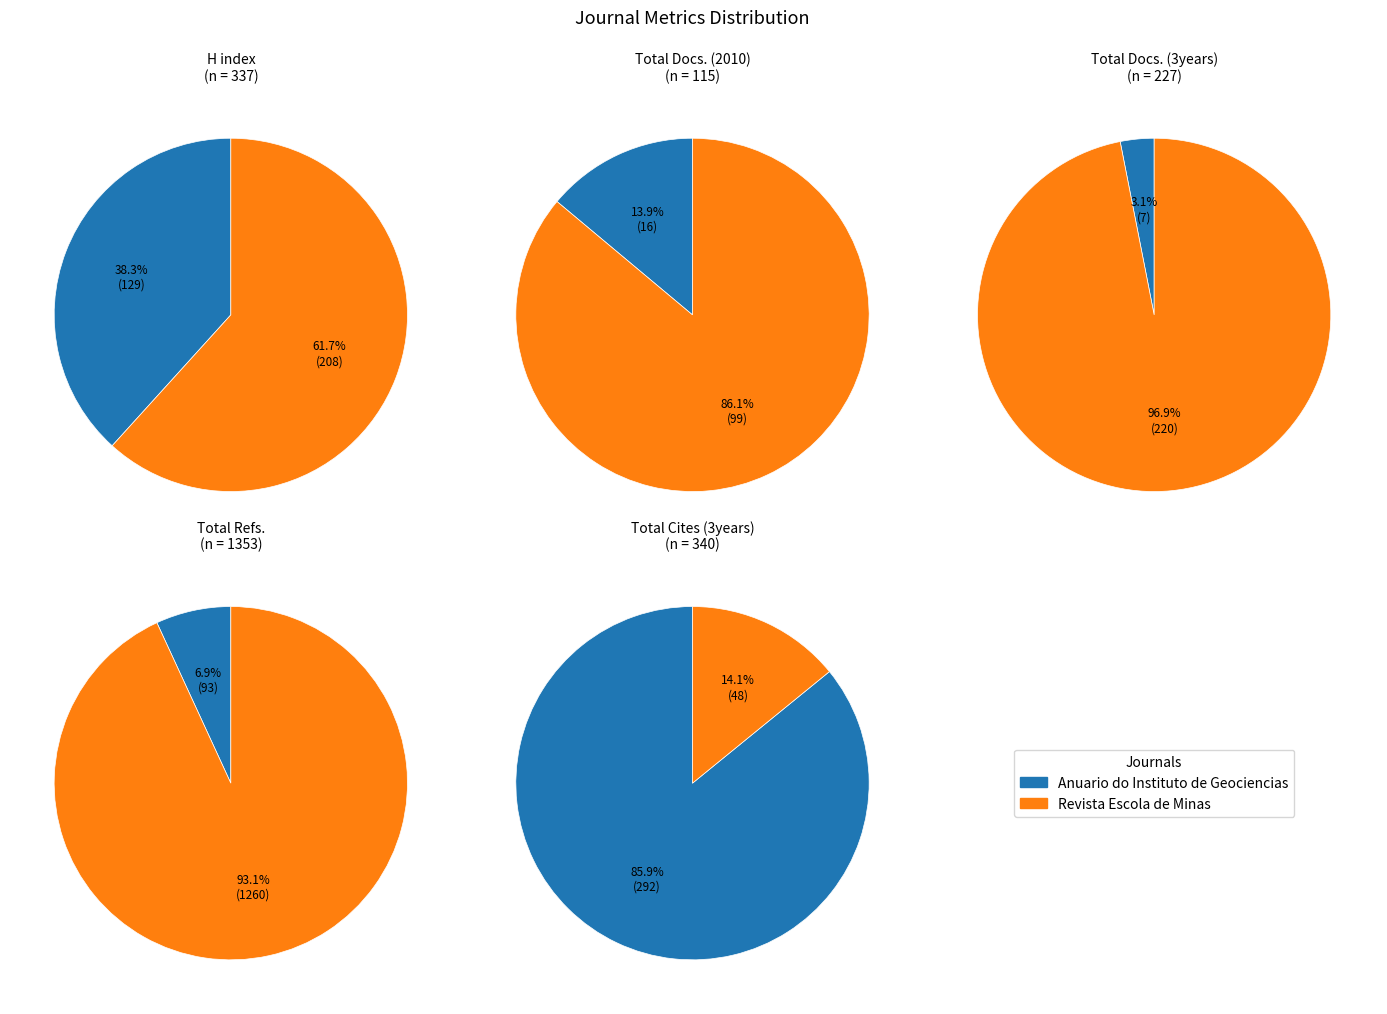

Does Revista Escola de Minas account for over 50% of the chart?

Yes